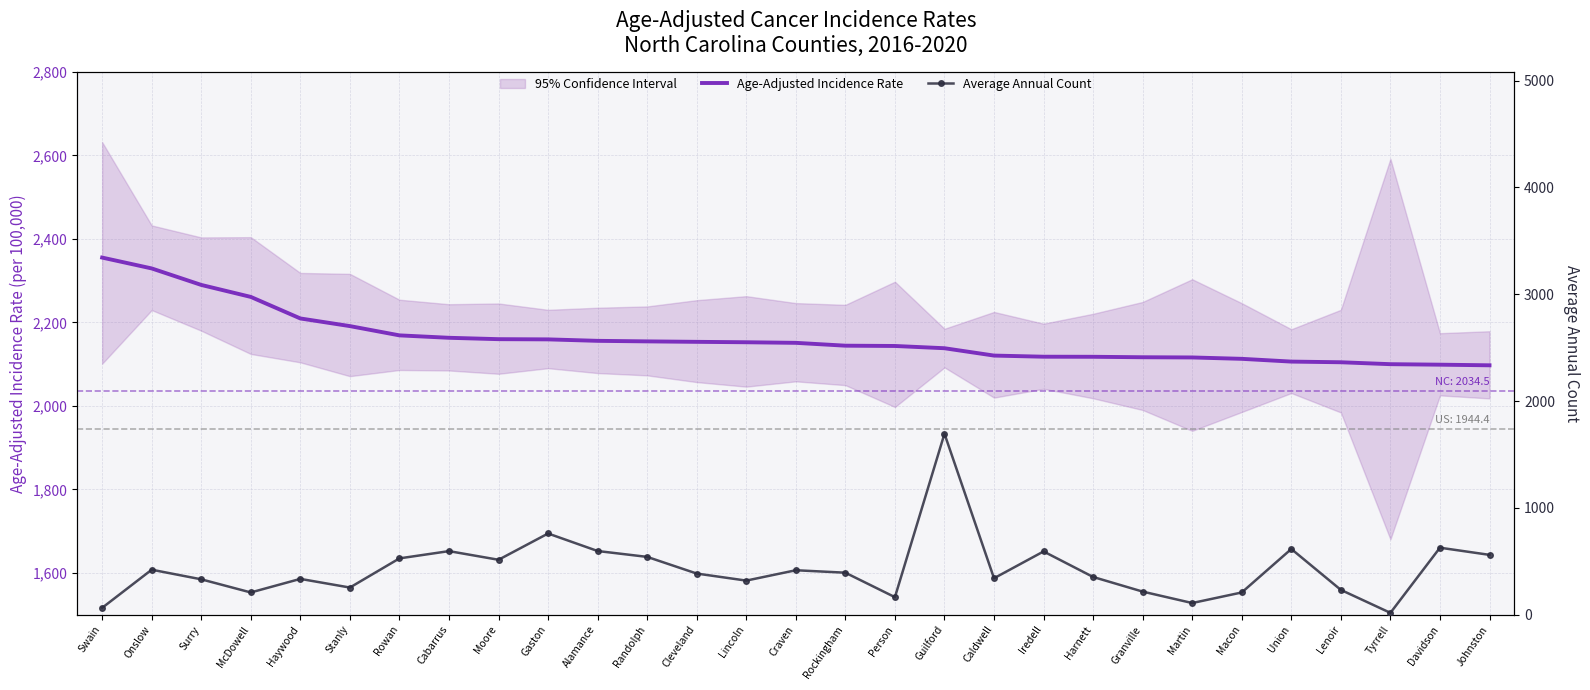

Which series has the largest range (max minus min)?

Average Annual Count